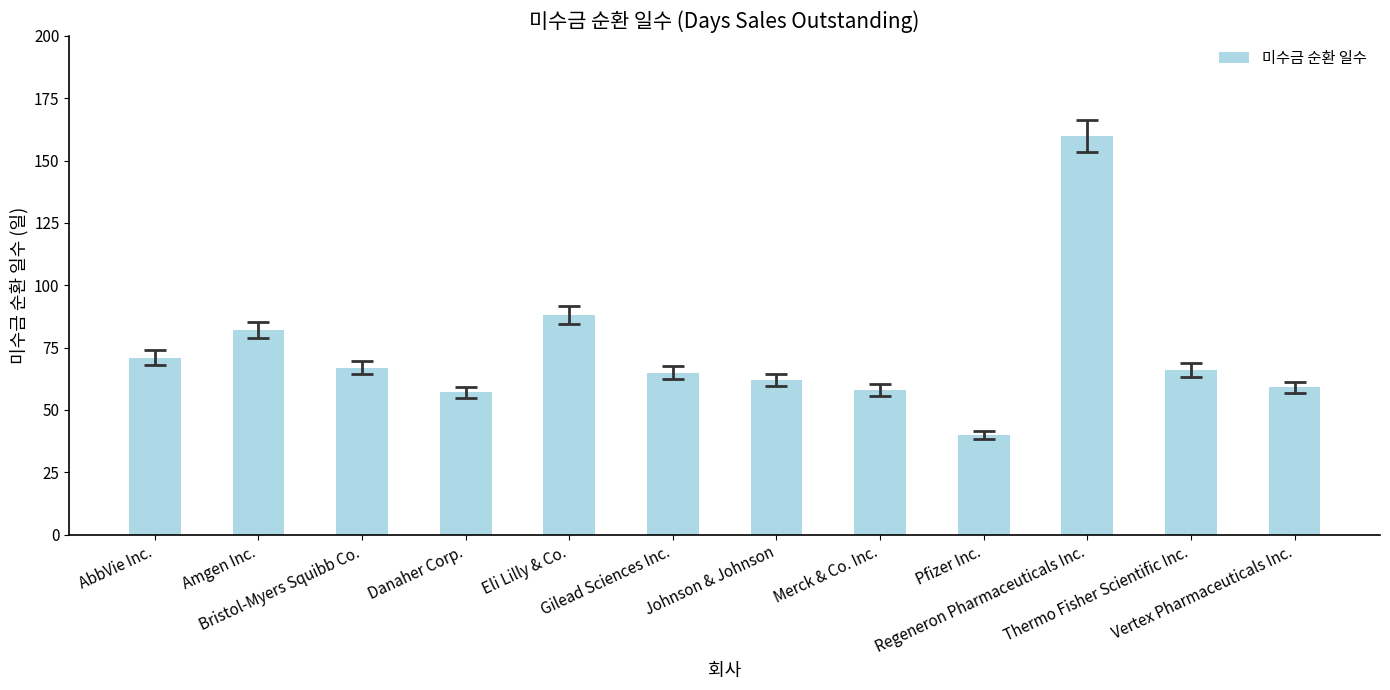

What is the label of the 11th bar from the right?

Amgen Inc.